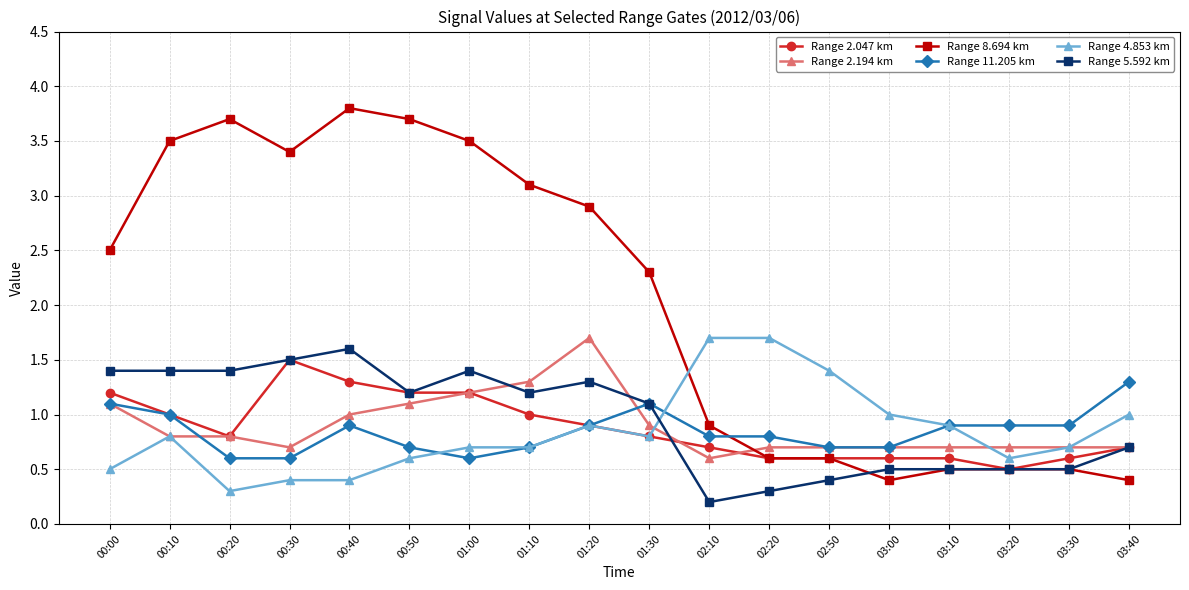

Reading left to right, what are all the values shown in this chart?

Range 2.047 km: 1.2	1.0	0.8	1.5	1.3	1.2	1.2	1.0	0.9	0.8	0.7	0.6	0.6	0.6	0.6	0.5	0.6	0.7
Range 2.194 km: 1.1	0.8	0.8	0.7	1.0	1.1	1.2	1.3	1.7	0.9	0.6	0.7	0.7	0.7	0.7	0.7	0.7	0.7
Range 8.694 km: 2.5	3.5	3.7	3.4	3.8	3.7	3.5	3.1	2.9	2.3	0.9	0.6	0.6	0.4	0.5	0.5	0.5	0.4
Range 11.205 km: 1.1	1.0	0.6	0.6	0.9	0.7	0.6	0.7	0.9	1.1	0.8	0.8	0.7	0.7	0.9	0.9	0.9	1.3
Range 4.853 km: 0.5	0.8	0.3	0.4	0.4	0.6	0.7	0.7	0.9	0.8	1.7	1.7	1.4	1.0	0.9	0.6	0.7	1.0
Range 5.592 km: 1.4	1.4	1.4	1.5	1.6	1.2	1.4	1.2	1.3	1.1	0.2	0.3	0.4	0.5	0.5	0.5	0.5	0.7